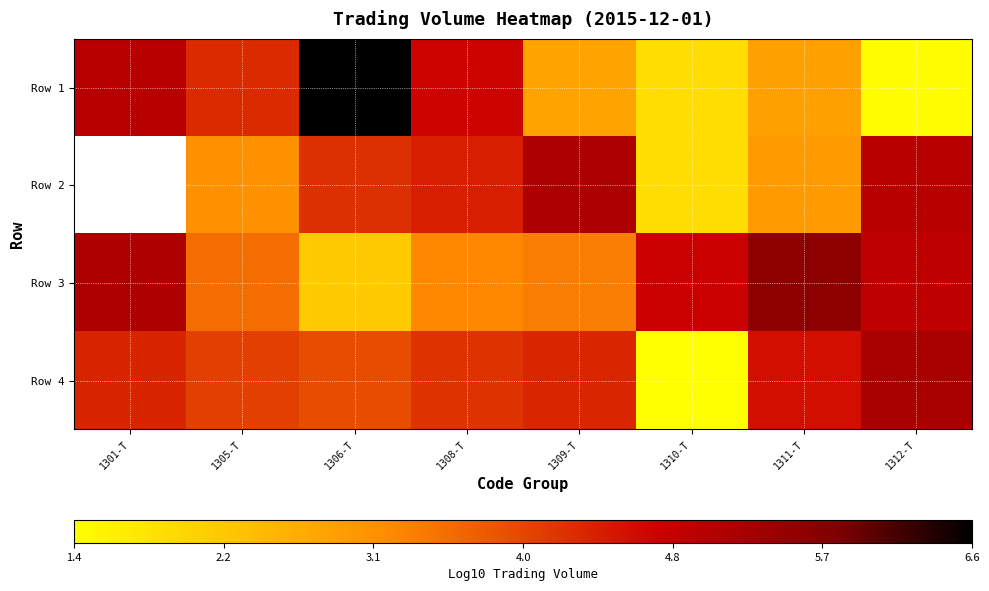

What is the maximum value shown in the chart?

6.6